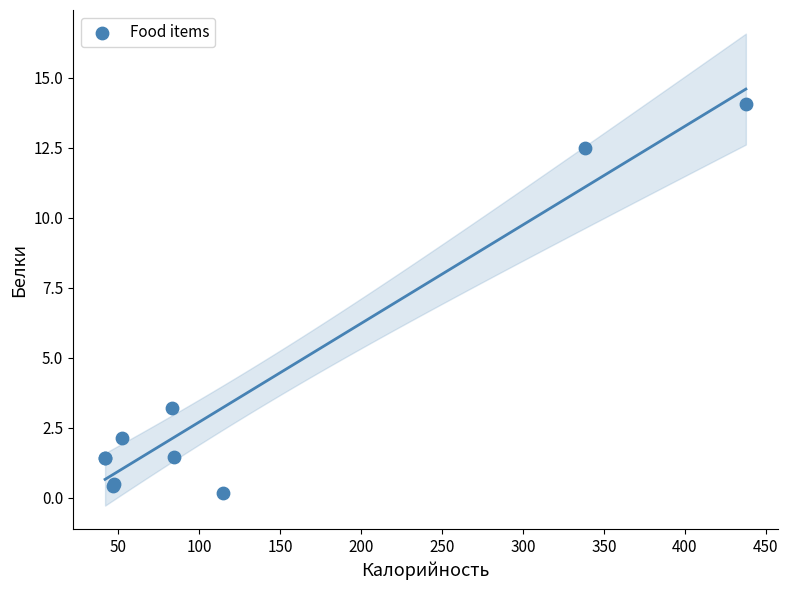

What Y value in the scatter plot is closest to 7?

3.2